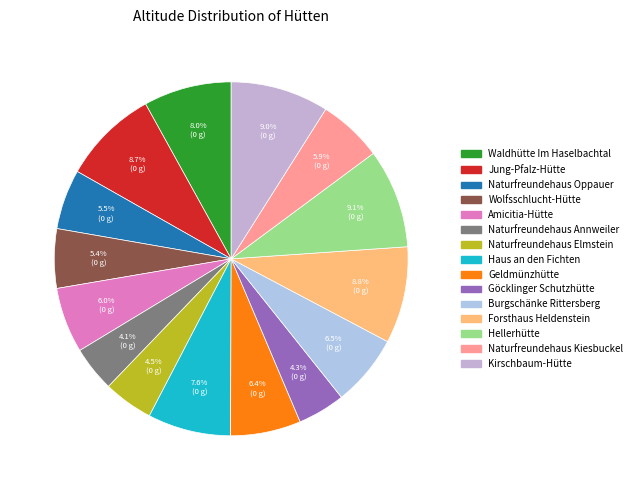

Does any single category account for the majority?

No